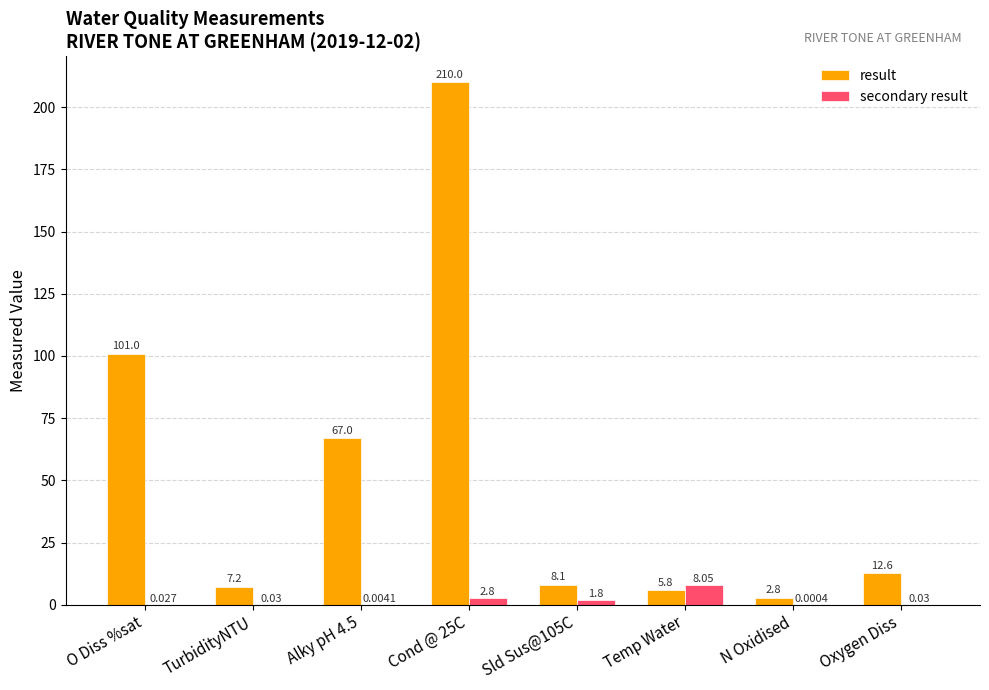

Count the number of categories in the chart.

8